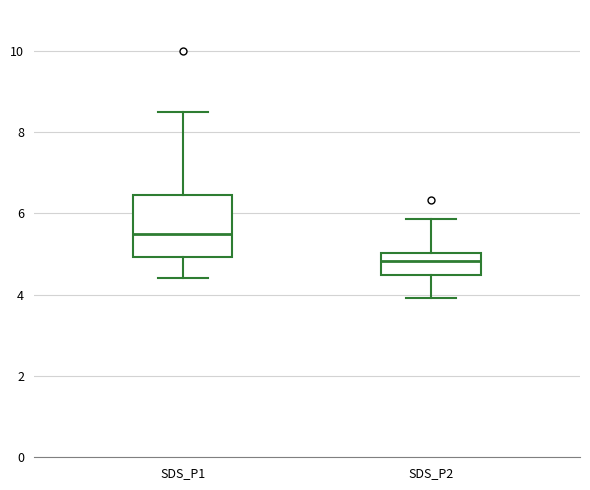

Where does the lower whisker of the box for SDS_P1 end on the y-axis? The values are not printed on the chart, so give them approximately, as read against the axis.

4.4